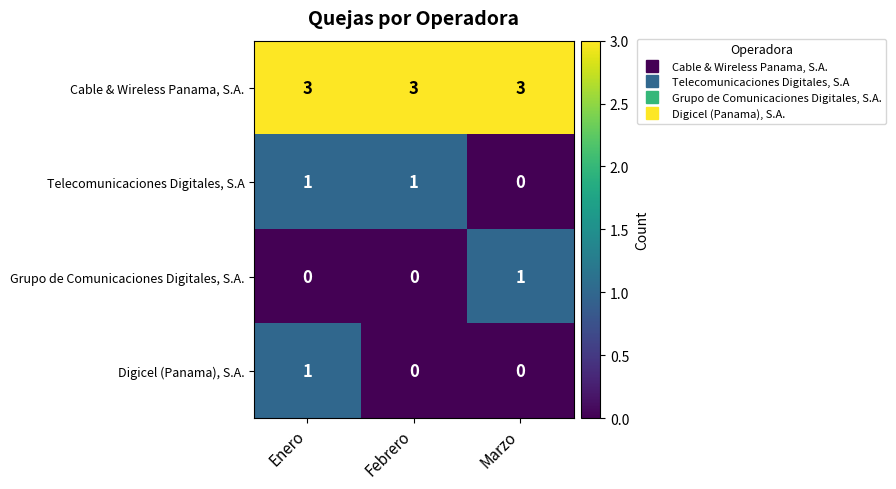

How many distinct data groups are displayed?

4